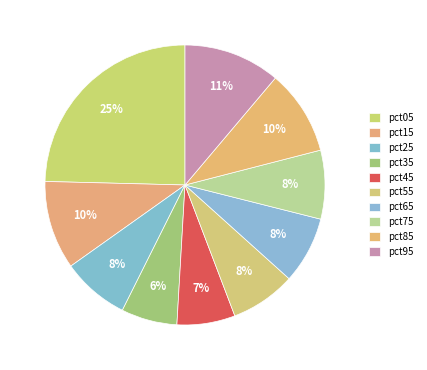

Which slice is the smallest?

pct35